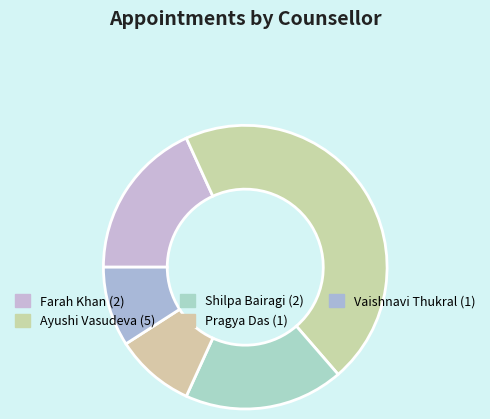

True or false: Vaishnavi Thukral accounts for 9% of the total.

True